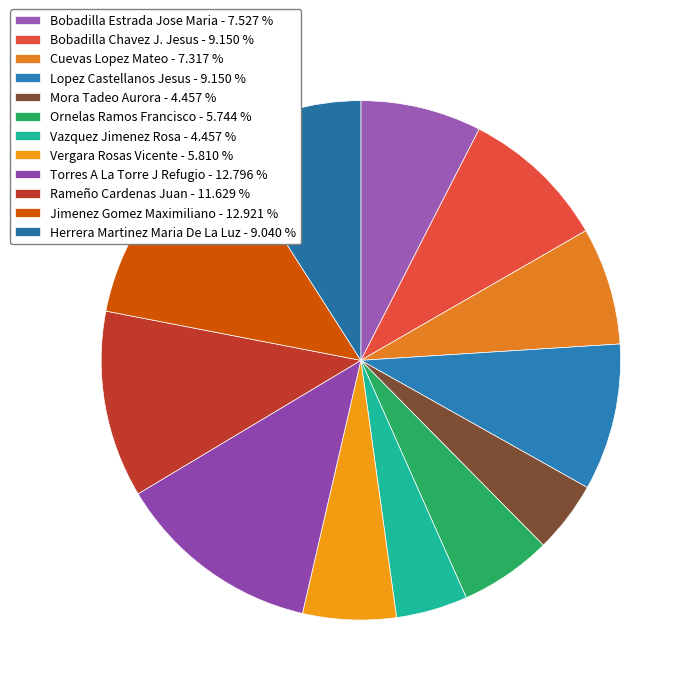

Count the number of slices in the pie.

12